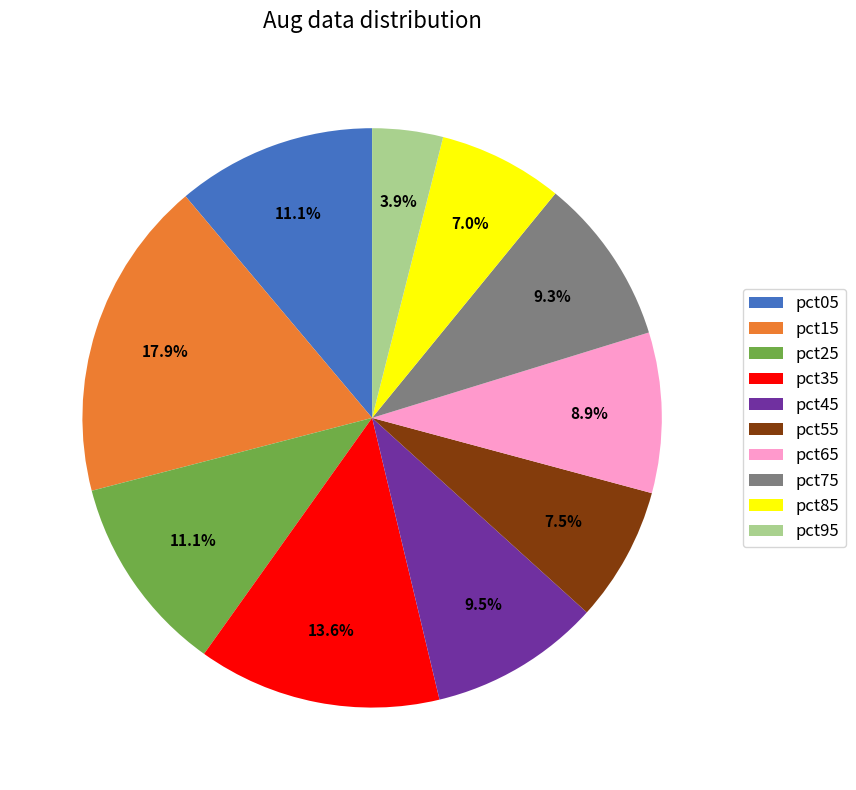

What is the largest slice in the pie chart?

pct15